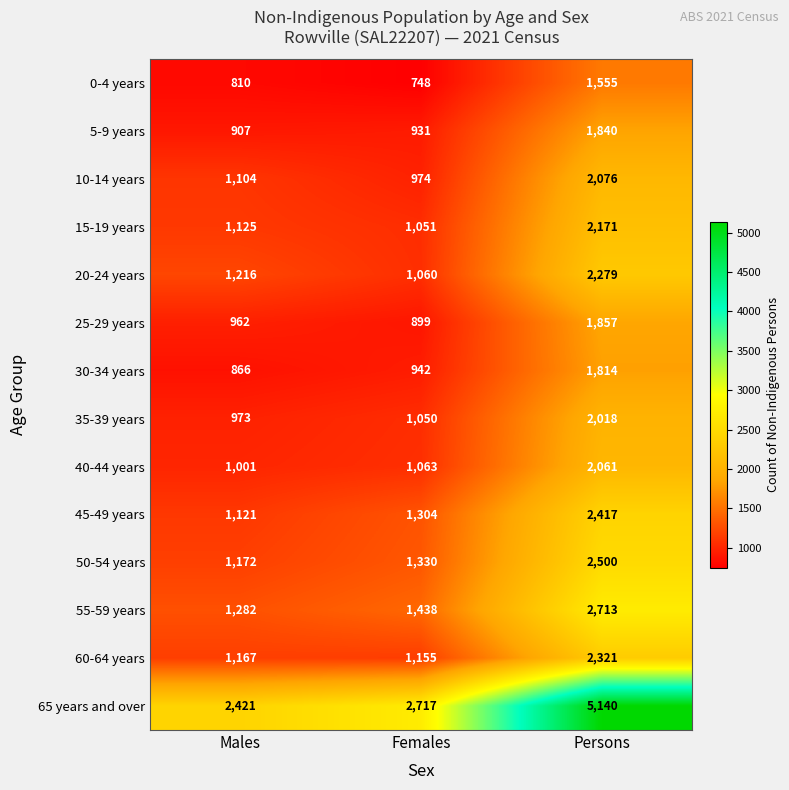

What is the minimum value shown in the chart?

748